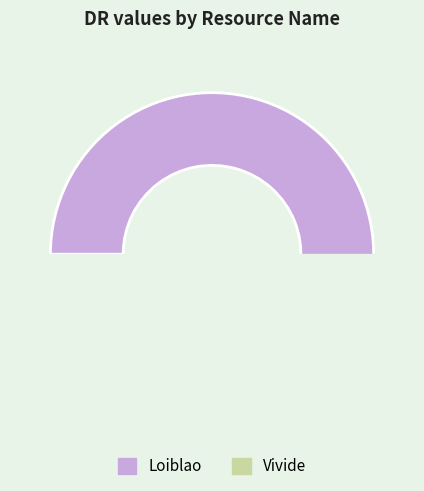

Does any single category account for the majority?

Yes